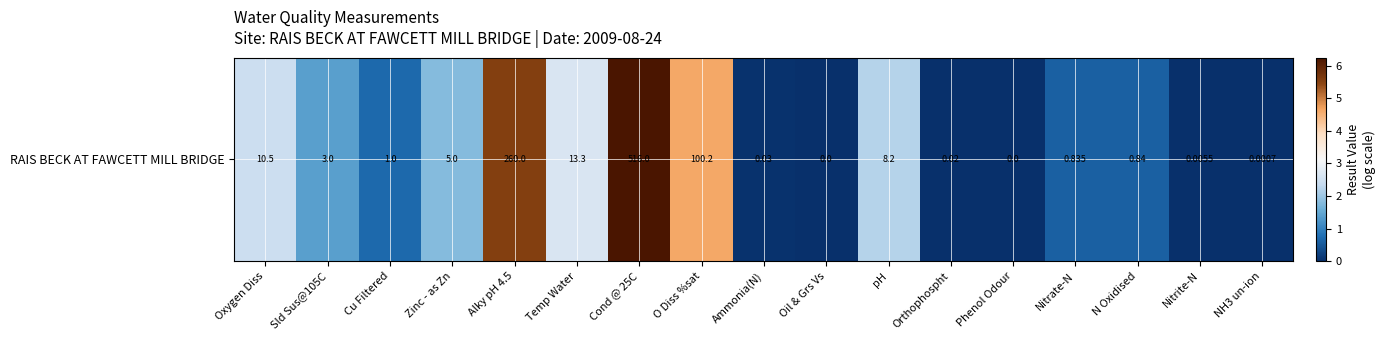

Reading left to right, transcribe all the data shown in this chart.

2.4	1.4	0.7	1.8	5.6	2.7	6.2	4.6	0.0	0.0	2.2	0.0	0.0	0.6	0.6	0.0	0.0